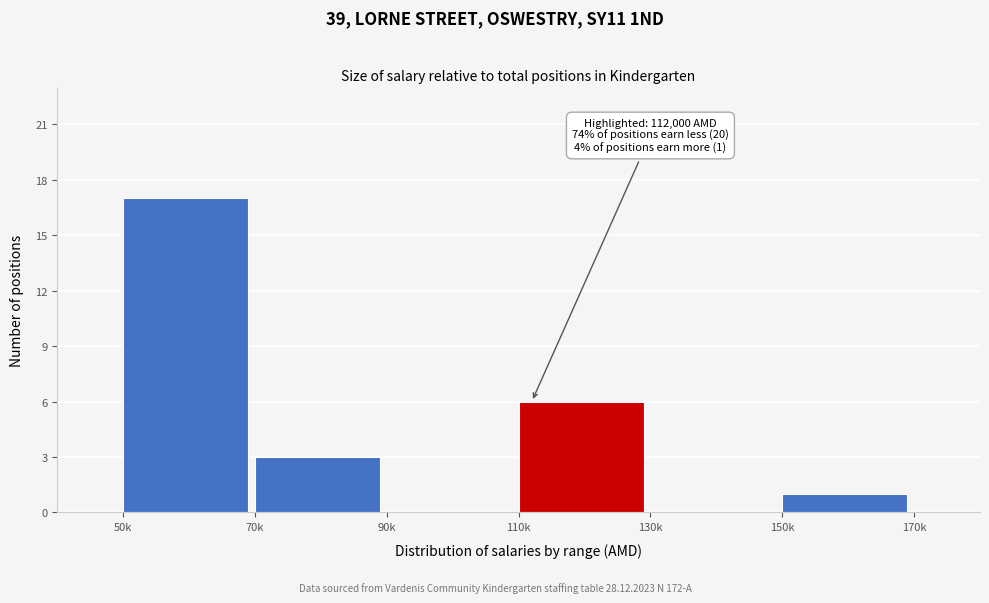

Reading left to right, what are all the values shown in this chart?

50k=17	70k=3	90k=0	110k=6	130k=0	150k=1